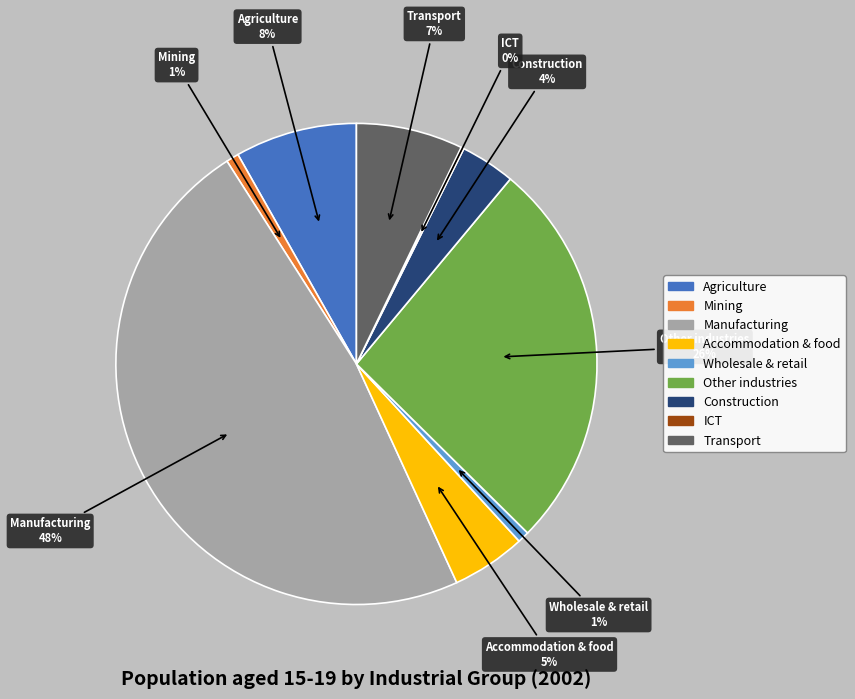

To the nearest percent, what is the combined percentage of Construction and Mining?

5%